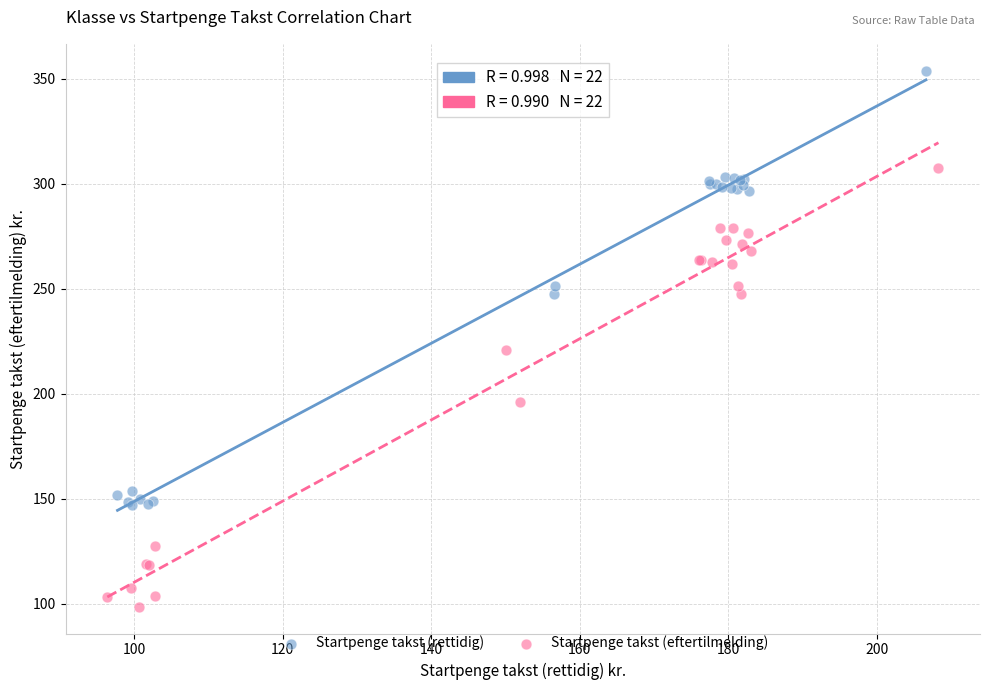

Which series reaches the minimum Y coordinate?

Startpenge takst (eftertilmelding)